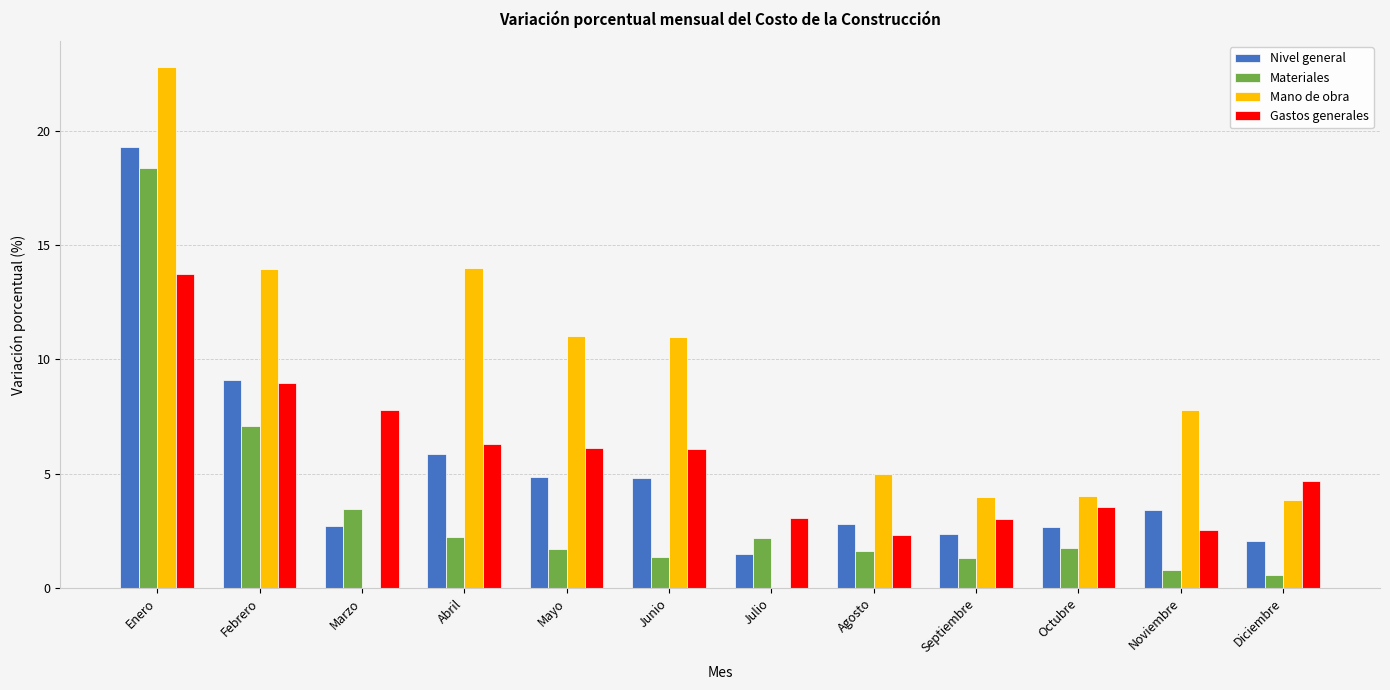

Which label corresponds to the largest value in the chart?

Enero